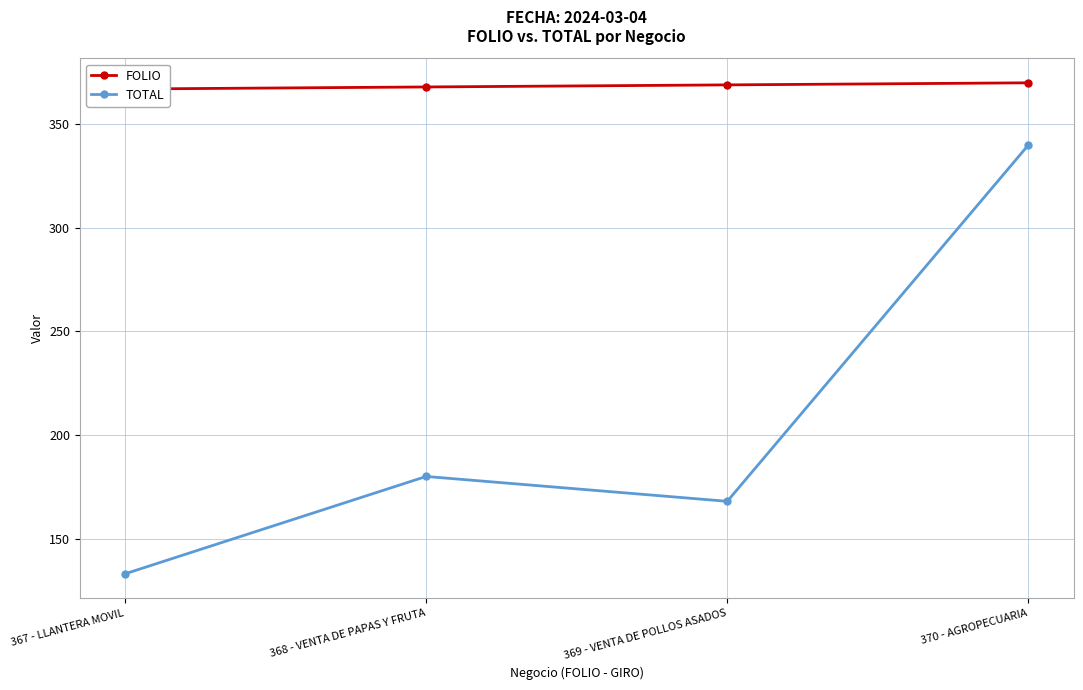

Which label corresponds to the largest value in the chart?

370 - AGROPECUARIA